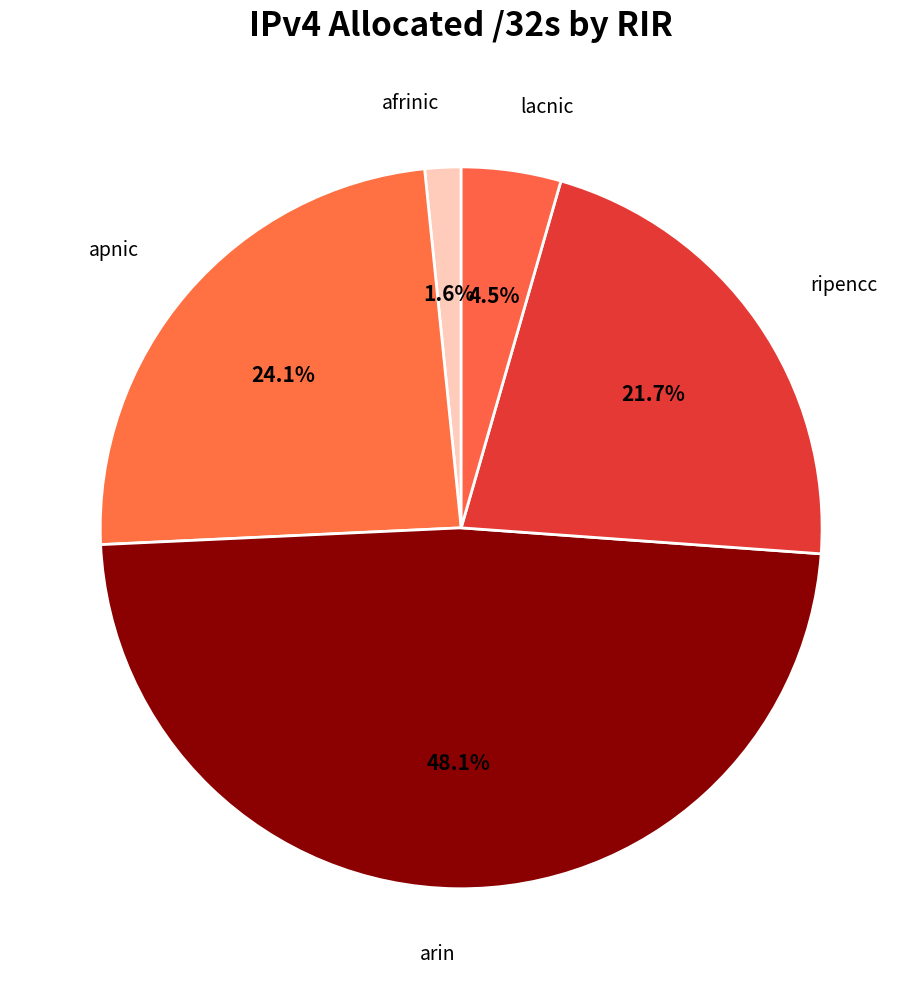

Is there a majority slice in this chart?

No